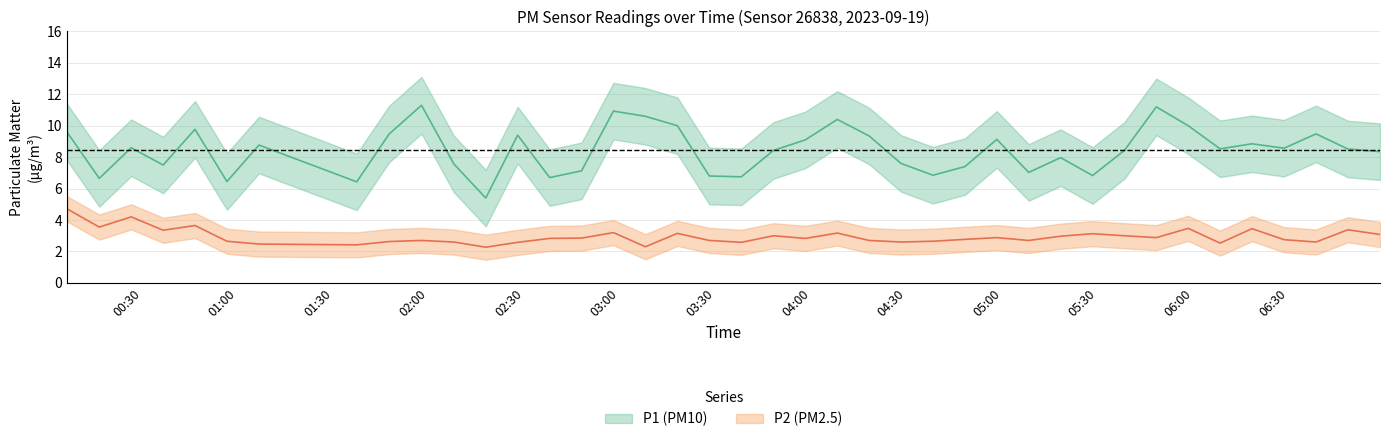

True or false: P2 and P1 intersect in this chart.

False